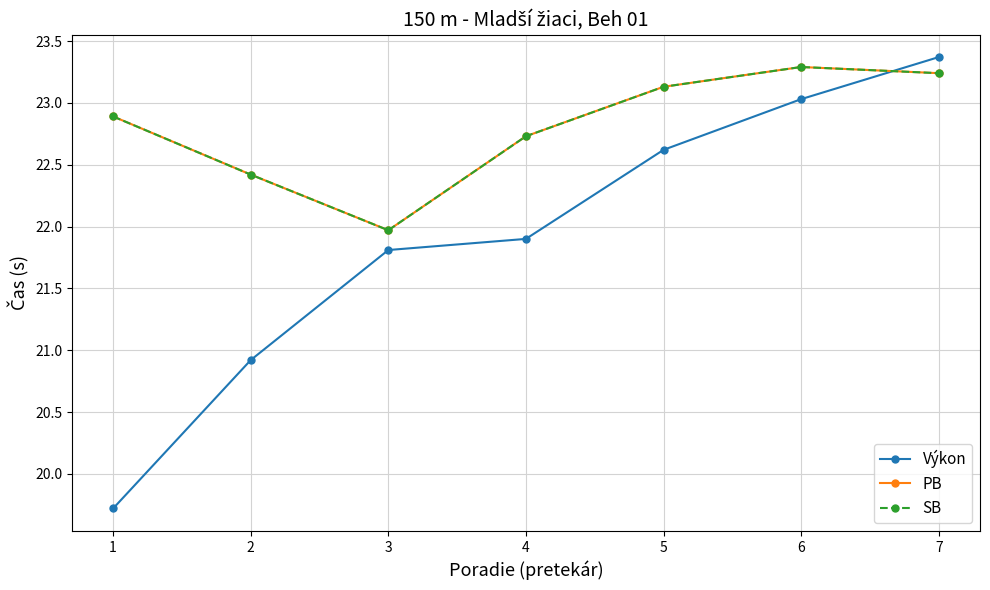

Reading right to left, extract all data points from this chart.

Výkon: 7=23.4	6=23.0	5=22.6	4=21.9	3=21.8	2=20.9	1=19.7
PB: 7=23.2	6=23.3	5=23.1	4=22.7	3=22.0	2=22.4	1=22.9
SB: 7=23.2	6=23.3	5=23.1	4=22.7	3=22.0	2=22.4	1=22.9